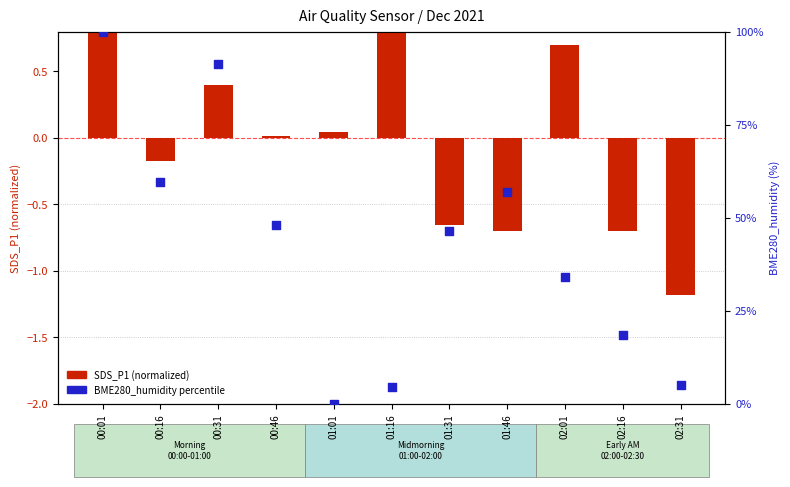

What are all the series names shown in the legend?

SDS_P1 (normalized), BME280_humidity percentile